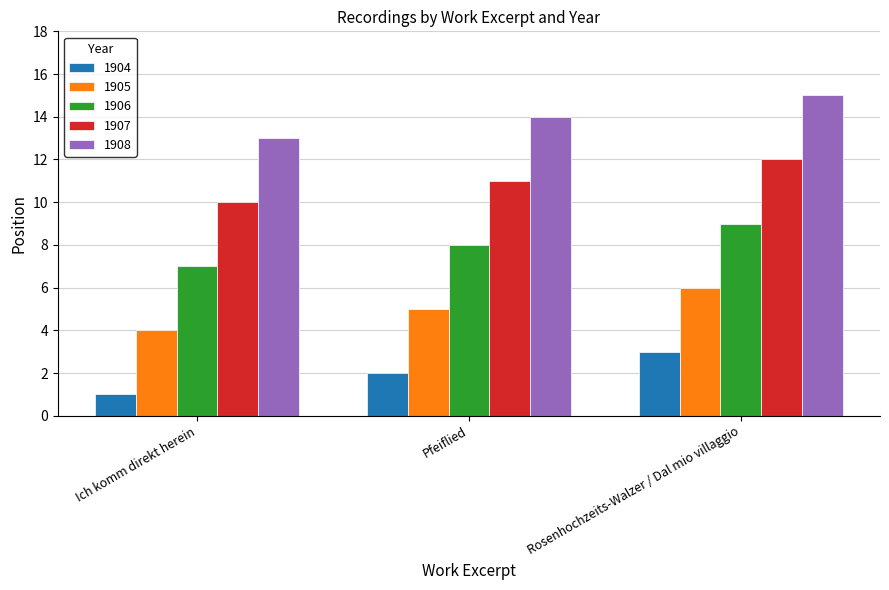

What is the label of the 3rd bar from the left?

Rosenhochzeits-Walzer / Dal mio villaggio